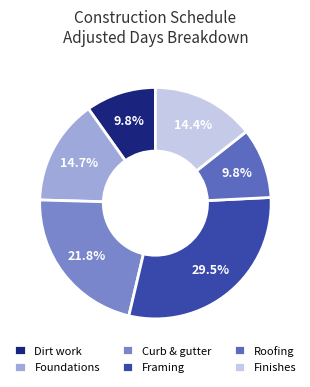

Which slice is the largest?

Framing